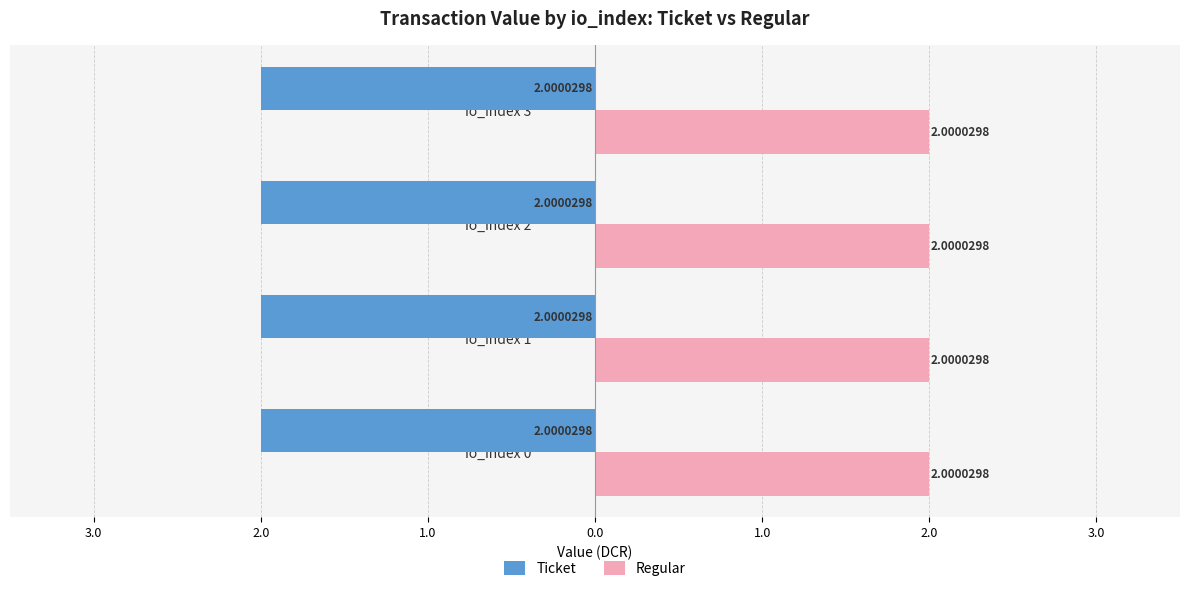

At which category is the sum across all series the highest?

io_index=0 (Regular)